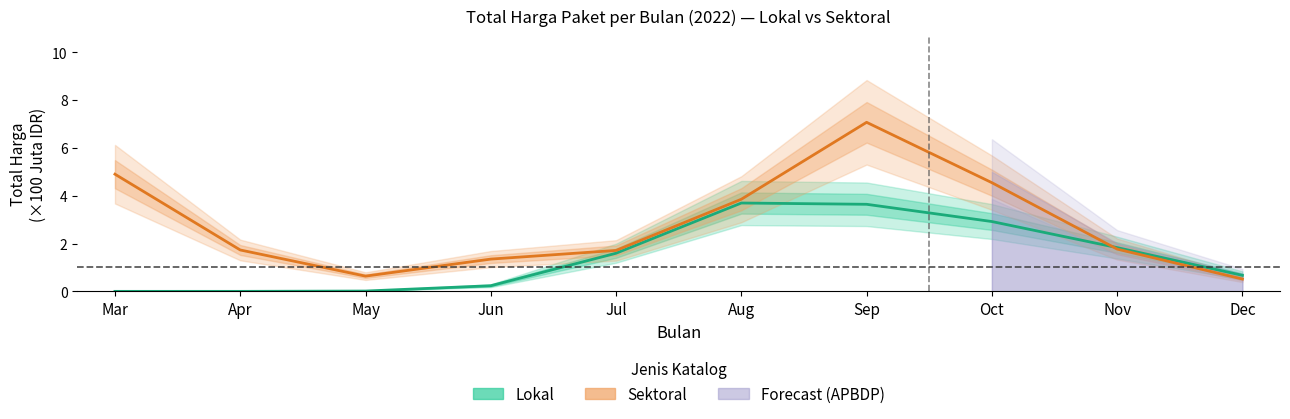

Which series has the widest spread of values?

Sektoral